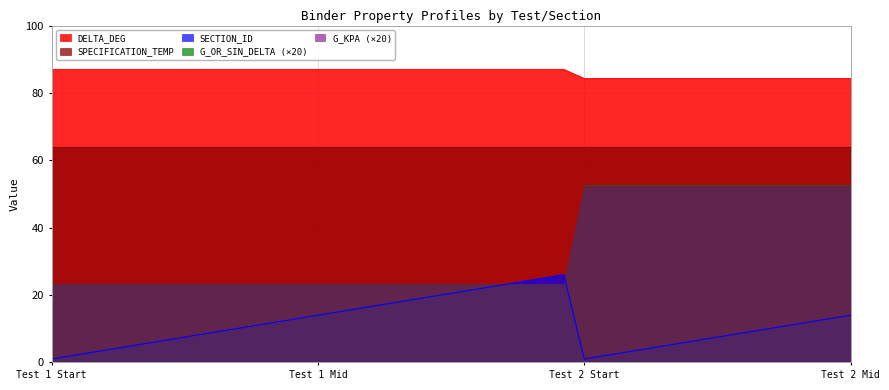

Between 1-14 and 2-6, which series saw the biggest shift?

SECTION_ID